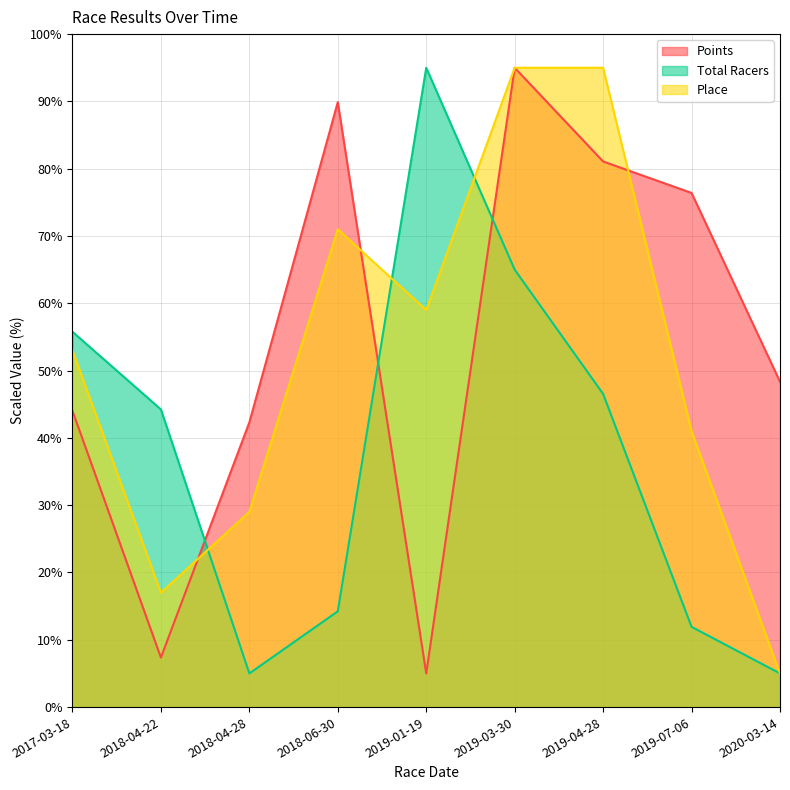

In Place, how many points are higher than both neighbors (excluding endpoints)?

1